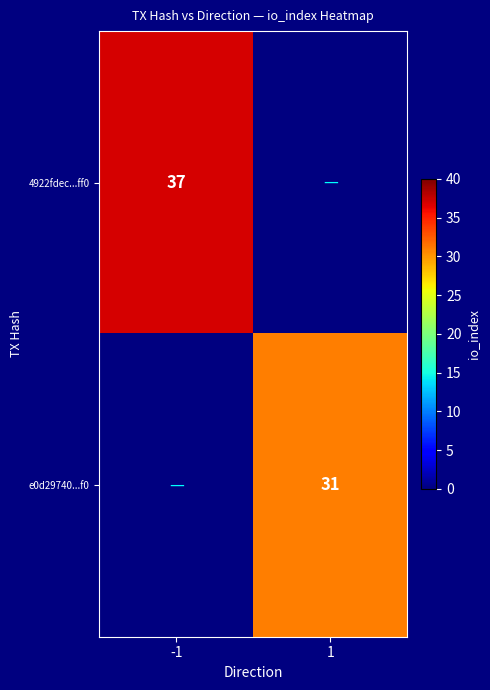

The value of 4922fdec...ff0 at -1 is 64.7. True or false?

False